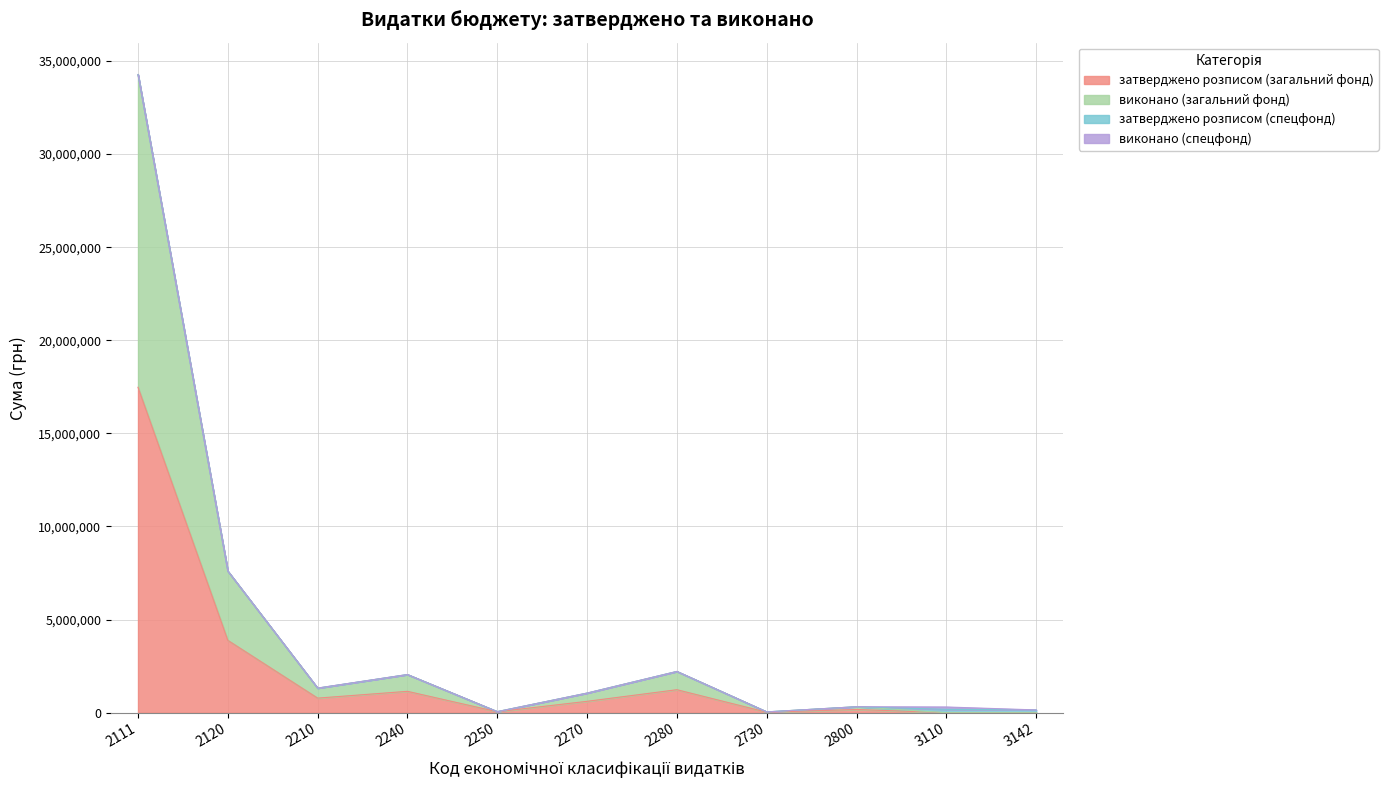

Which series has the widest spread of values?

виконано (загальний фонд)